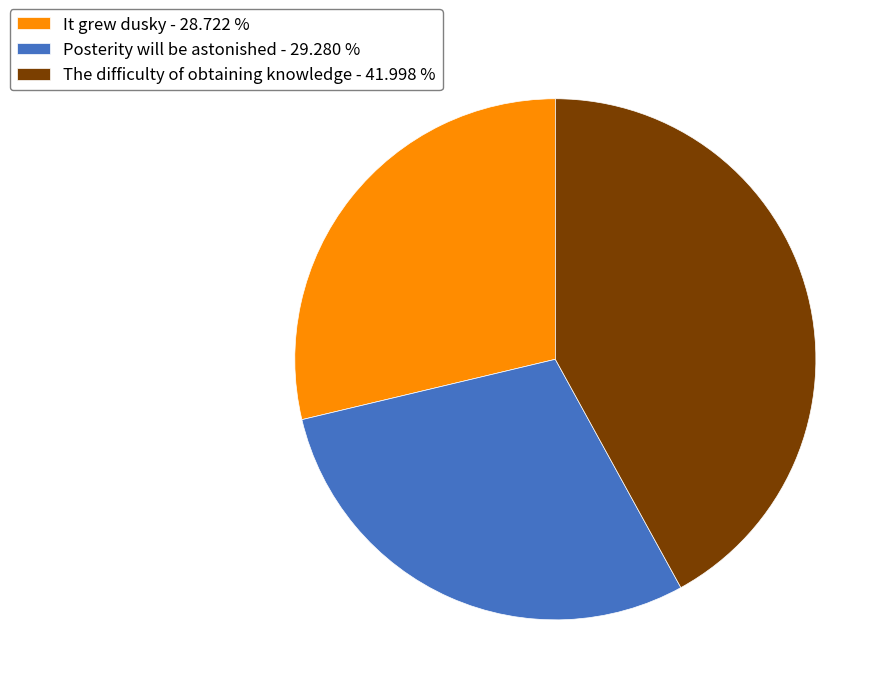

Which category has the biggest portion of the pie?

The difficulty of obtaining knowledge